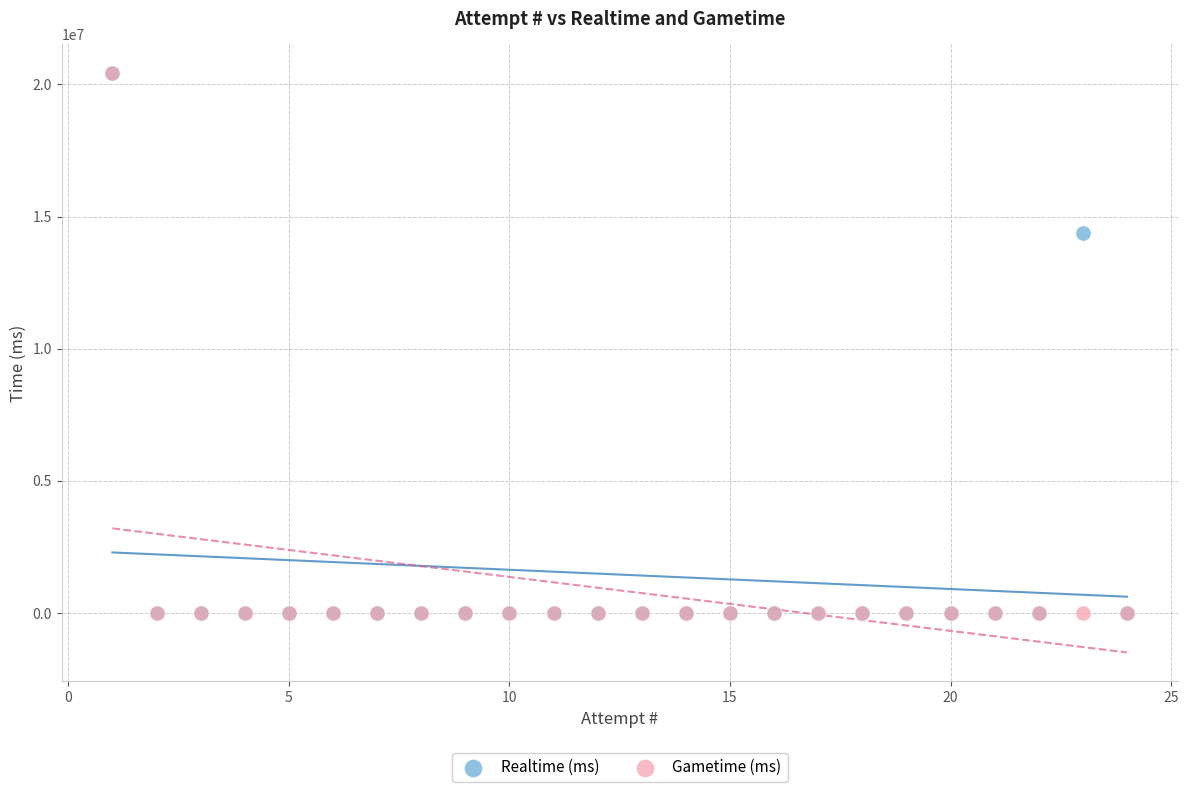

Across all series, what Y value is closest to 10210420?

14389967